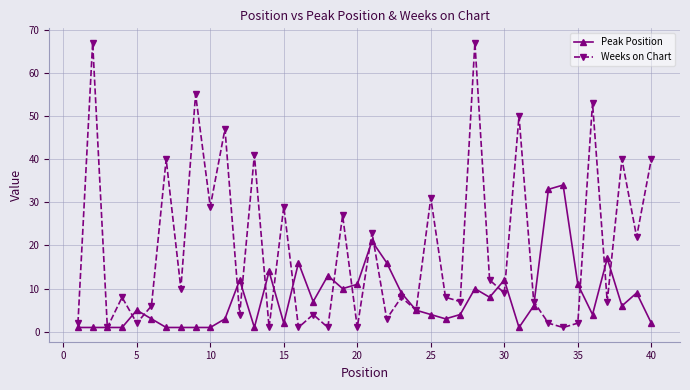

What are all the series names shown in the legend?

Peak Position, Weeks on Chart